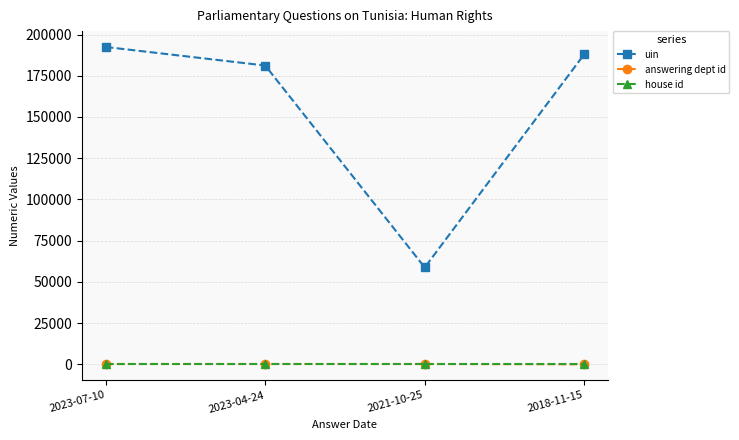

What is the approximate value of house id at 2023-07-10?

1